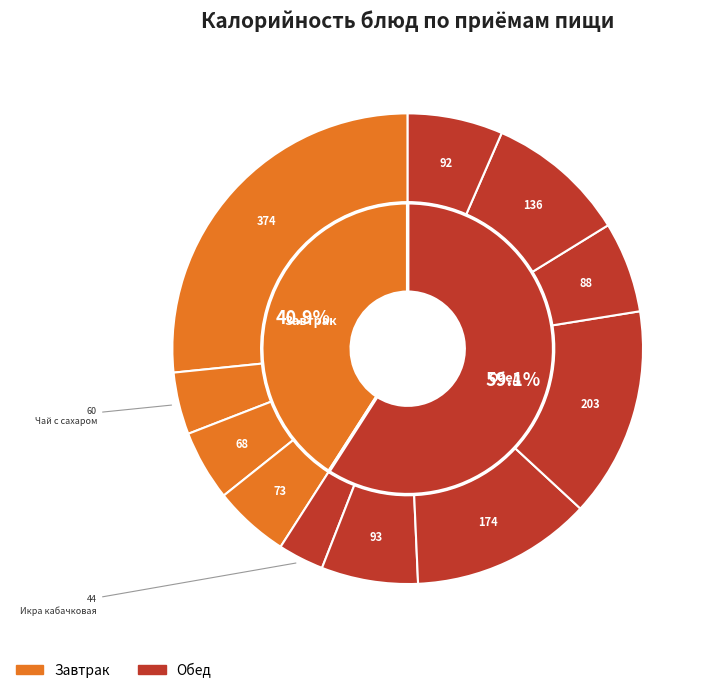

What is the change in value from Апельсин свежий to Компот из яблок?

+14.7